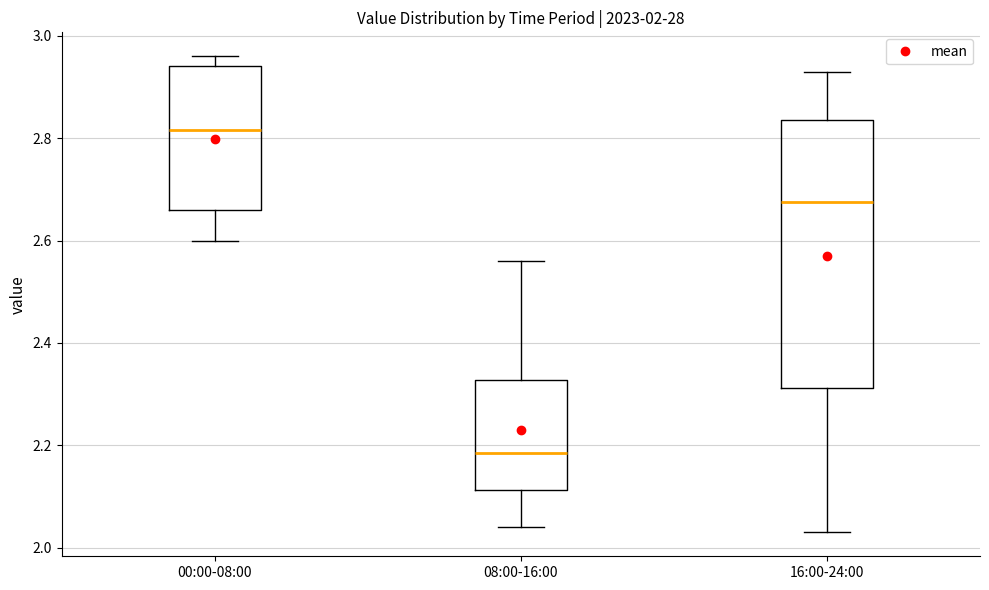

Which box's median line is the lowest?

08:00-16:00